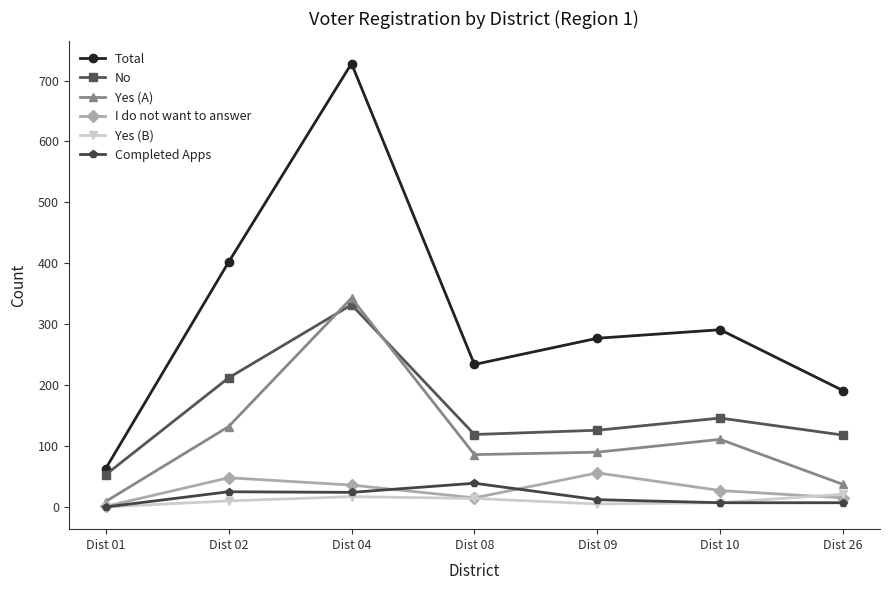

True or false: No and Yes (B) cross at least once.

False